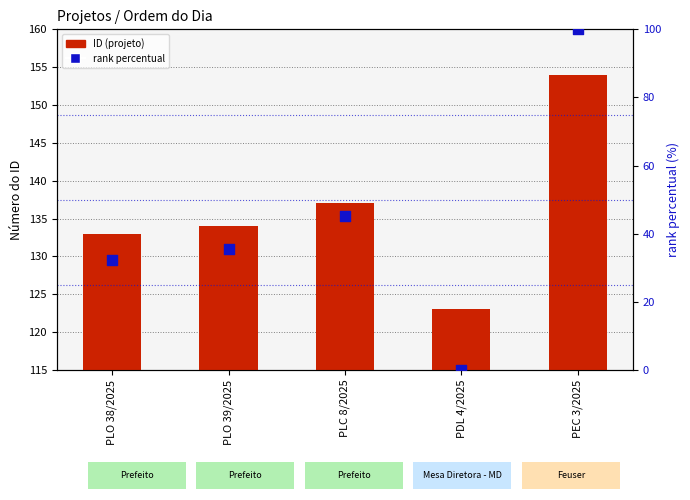

At how many categories does at least one series exceed 120?

5